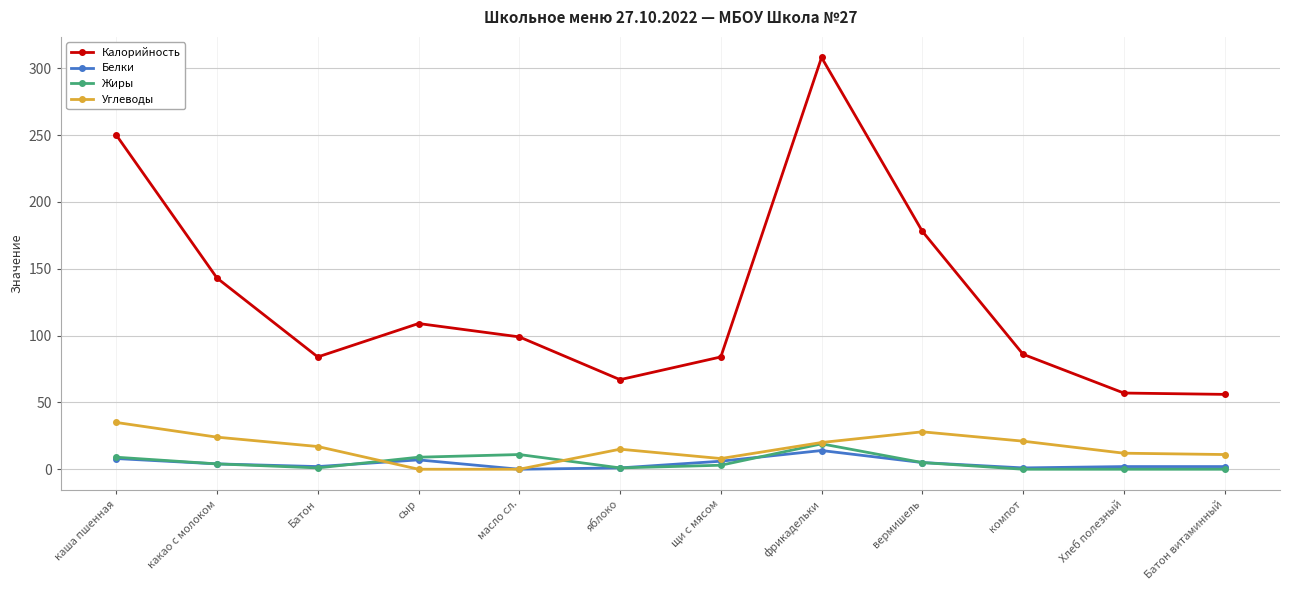

What is the difference between the maximum and minimum values in the Белки series?

14